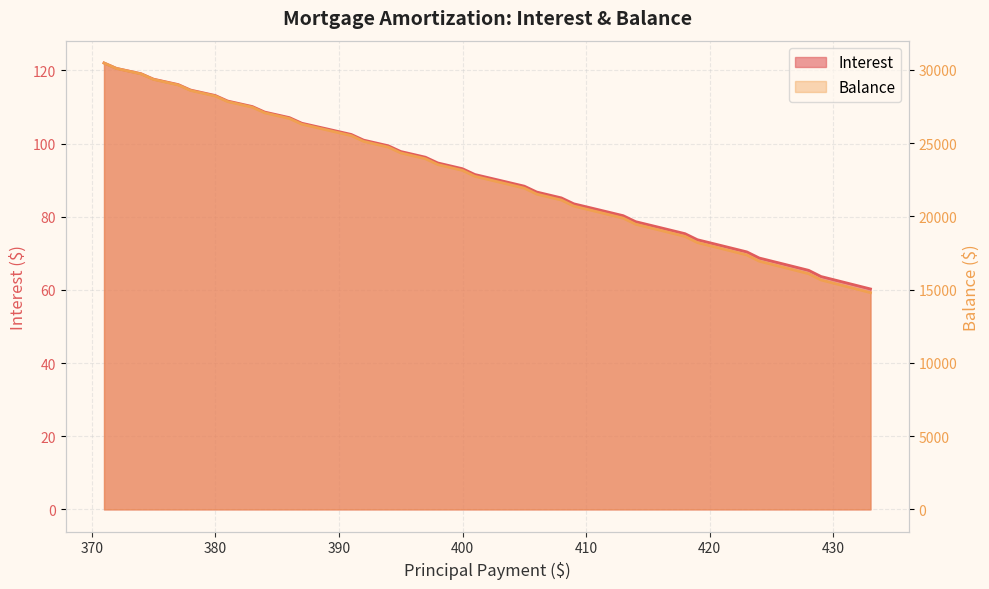

Between 420 and 440, which is larger?

420